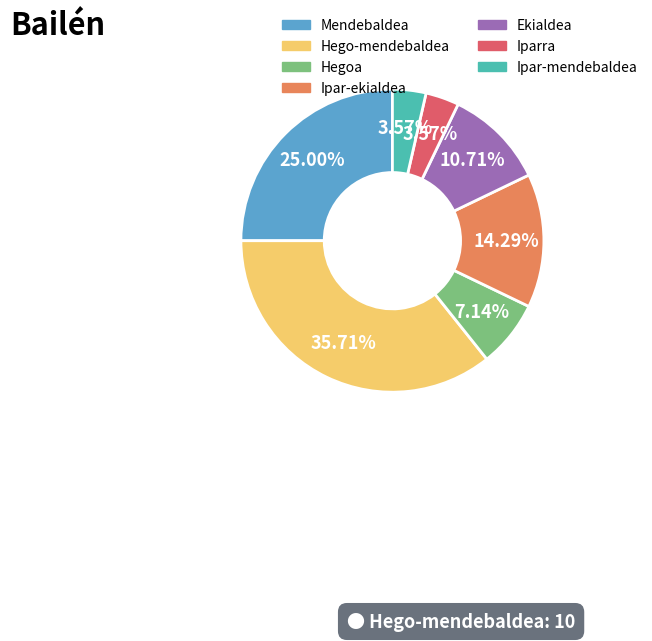

Combined, what portion of the pie is Ipar-mendebaldea and Ekialdea?

14.3%